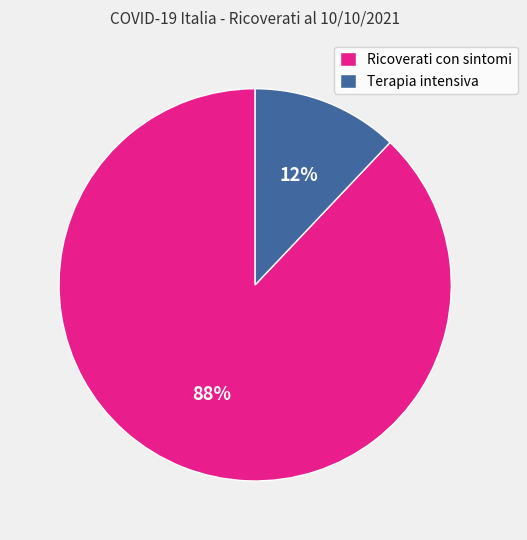

What is the majority slice?

Ricoverati con sintomi